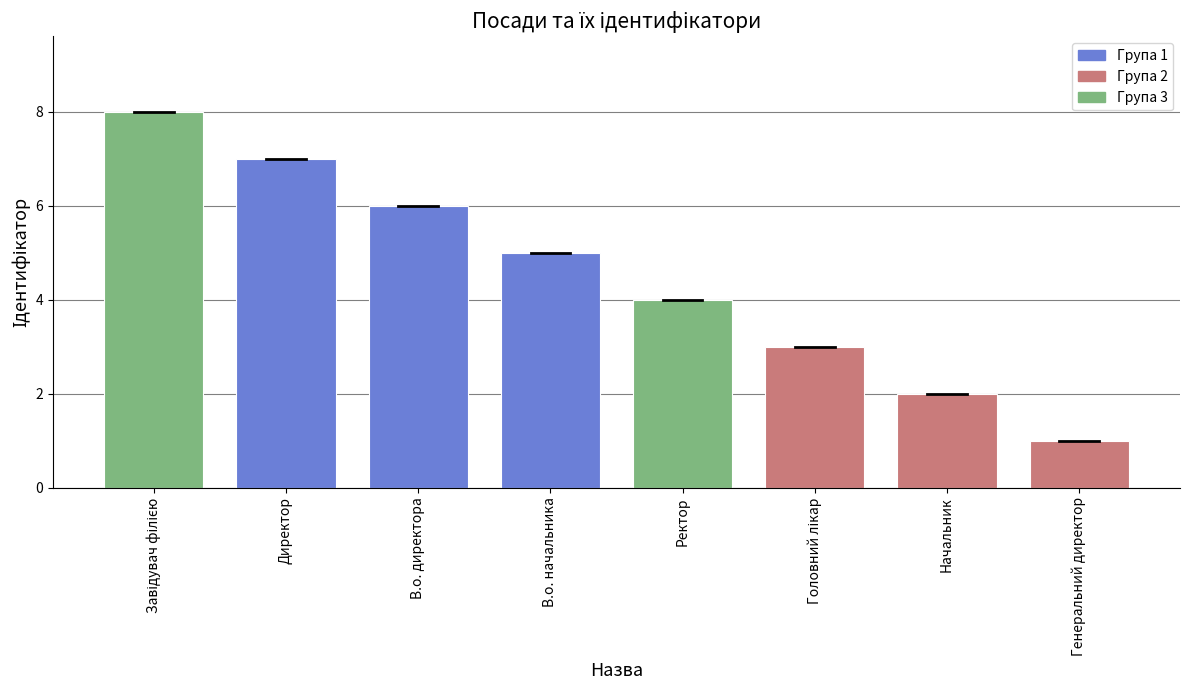

At which category does the chart reach its minimum across all series?

Генеральний директор